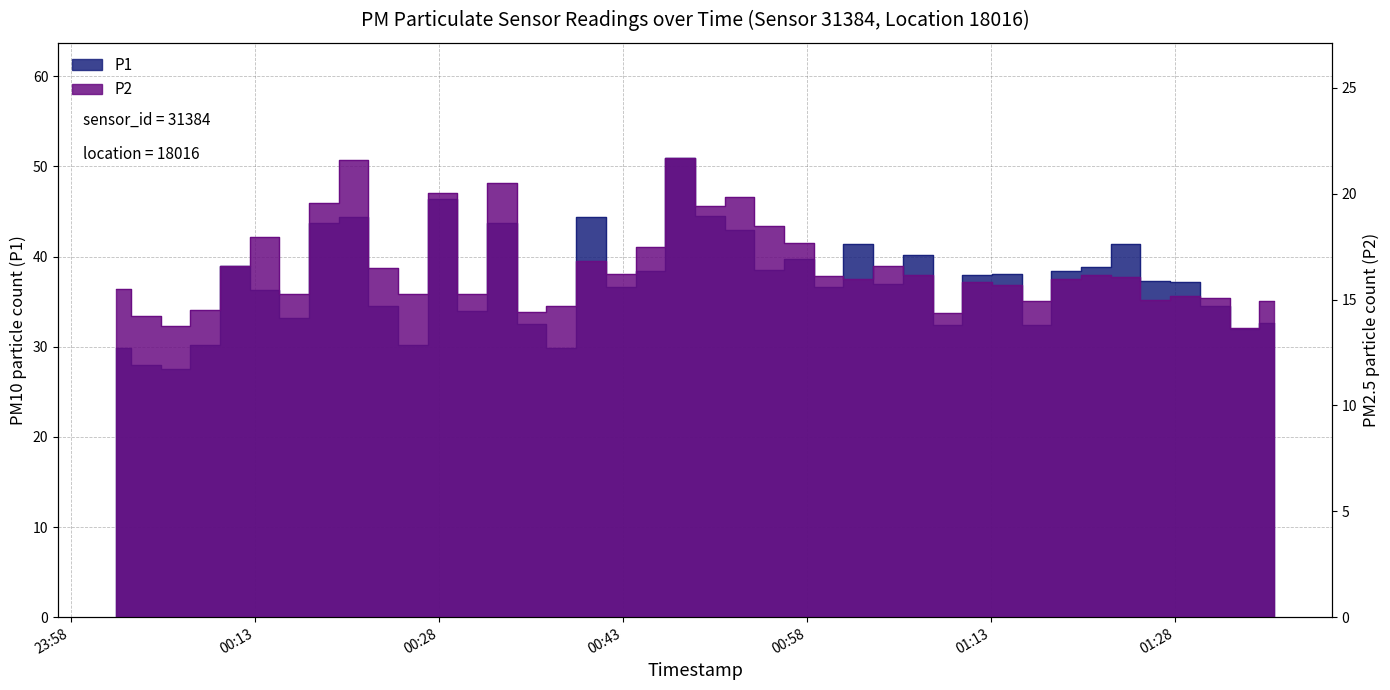

Rank the categories by P2 value from highest to lowest.

2023-03-04T00:47:41, 2023-03-04T00:21:04, 2023-03-04T00:33:10, 2023-03-04T00:28:20, 2023-03-04T00:52:32, 2023-03-04T00:18:39, 2023-03-04T00:50:07, 2023-03-04T00:54:57, 2023-03-04T00:13:48, 2023-03-04T00:57:22, 2023-03-04T00:45:16, 2023-03-04T00:40:26, 2023-03-04T00:11:23, 2023-03-04T01:04:38, 2023-03-04T00:23:29, 2023-03-04T00:42:51, 2023-03-04T01:07:03, 2023-03-04T01:21:35, 2023-03-04T00:59:47, 2023-03-04T01:24:00, 2023-03-04T01:02:13, 2023-03-04T01:19:10, 2023-03-04T01:11:54, 2023-03-04T01:14:19, 2023-03-04T00:01:42, 2023-03-04T00:25:55, 2023-03-04T00:30:45, 2023-03-04T00:16:14, 2023-03-04T01:28:51, 2023-03-04T01:31:16, 2023-03-04T01:26:25, 2023-03-04T01:36:06, 2023-03-04T01:16:44, 2023-03-04T00:38:00, 2023-03-04T00:08:58, 2023-03-04T00:35:35, 2023-03-04T01:09:29, 2023-03-04T00:04:08, 2023-03-04T00:06:33, 2023-03-04T01:33:41